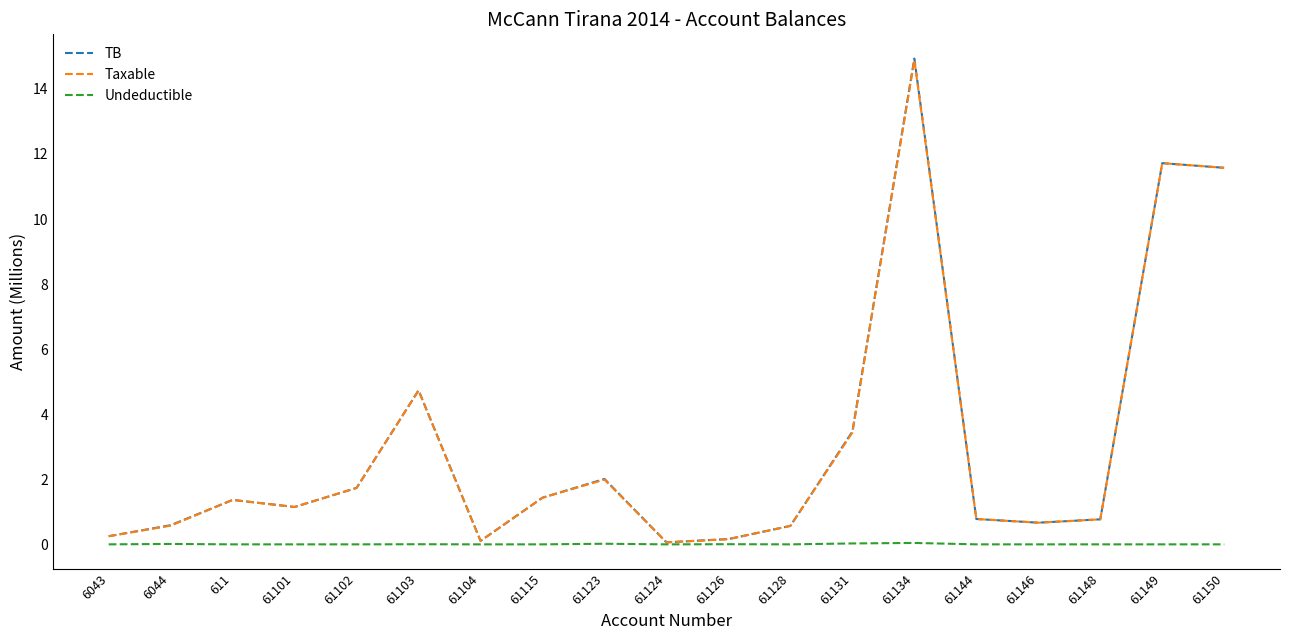

What is the maximum value shown in the chart?

14.9